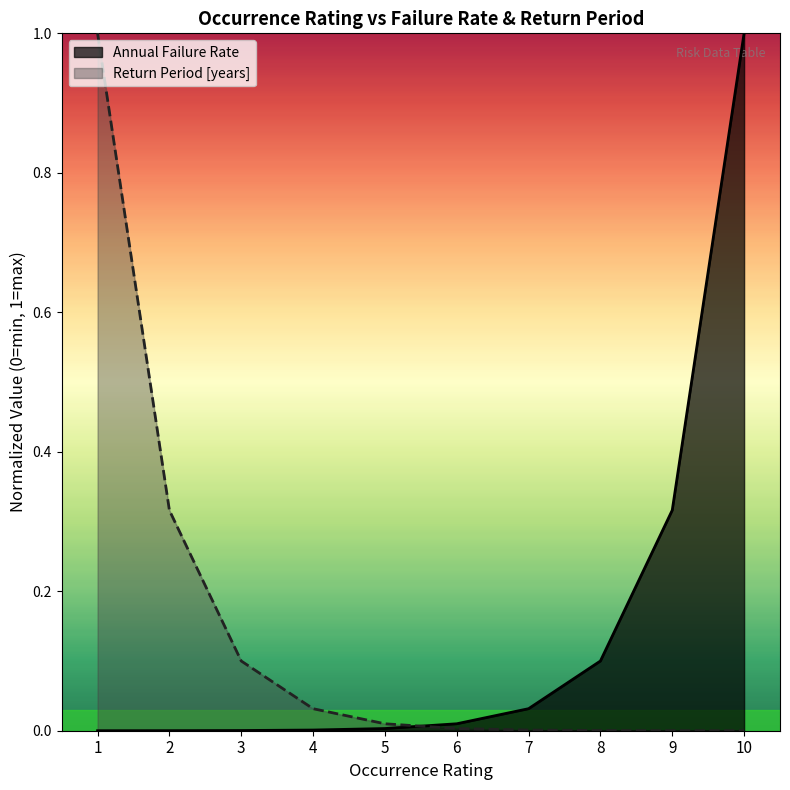

What is the sum of all Return Period [years] values?

1.5